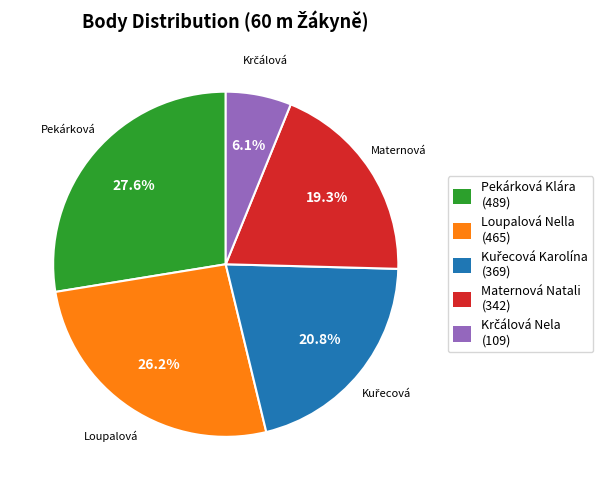

What portion of the pie excludes Loupalová Nella?

73.8%